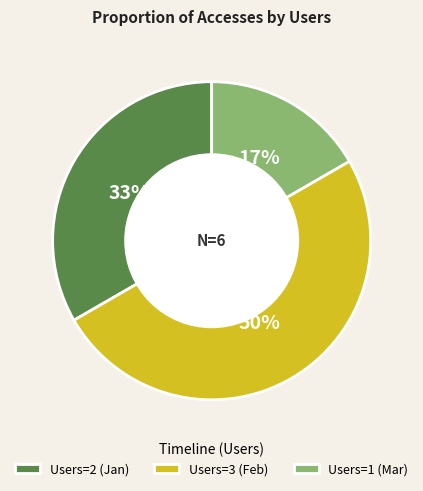

Do Users=3 (Feb) and Users=1 (Mar) together represent more than half of the pie?

Yes